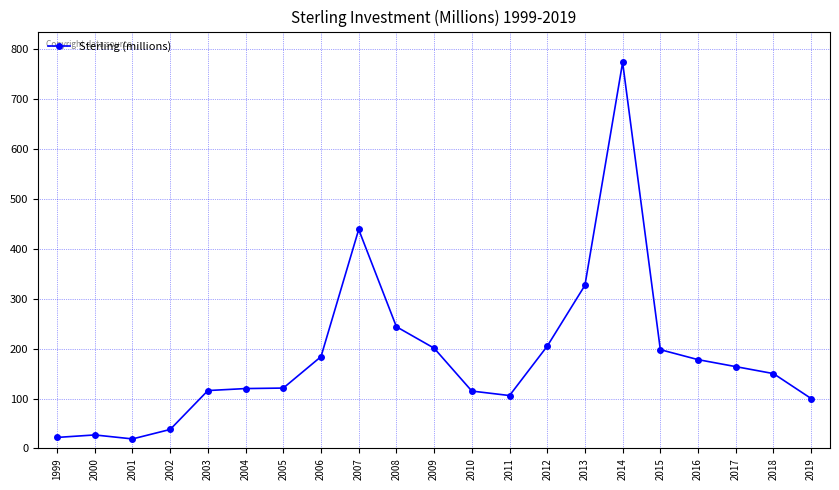

How many lines are shown in the chart?

1